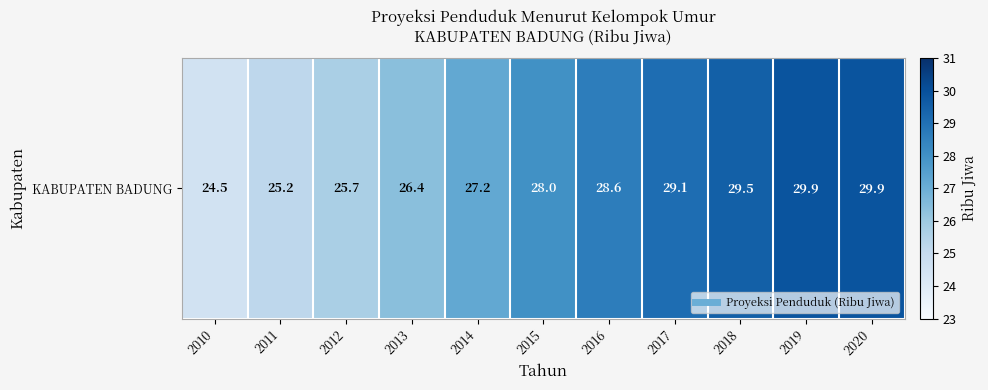

What is the minimum value shown in the chart?

24.5